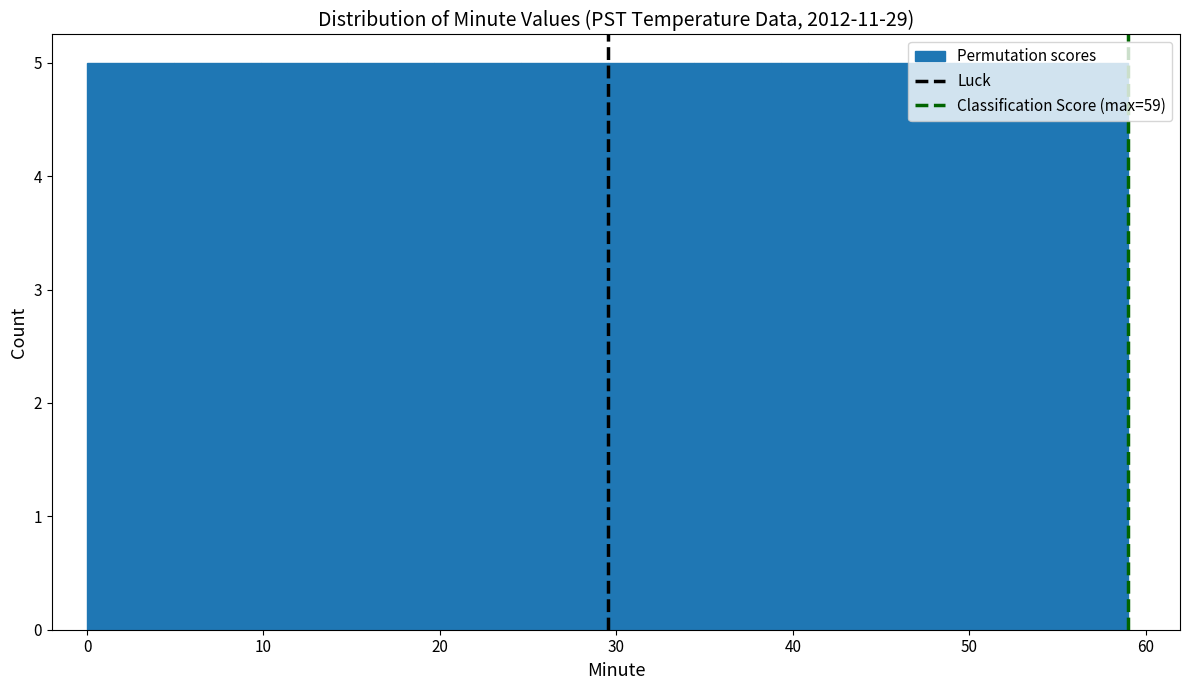

Reading left to right, transcribe this chart: for each bar, give the range it covers on the x-axis and its height. Neither the bar edges nor the heights are printed on the chart, so give them approximately, as read against the axes.

0 to 5: 5
5 to 10: 5
10 to 15: 5
15 to 20: 5
20 to 25: 5
25 to 30: 5
30 to 34: 5
34 to 39: 5
39 to 44: 5
44 to 49: 5
49 to 54: 5
54 to 59: 5